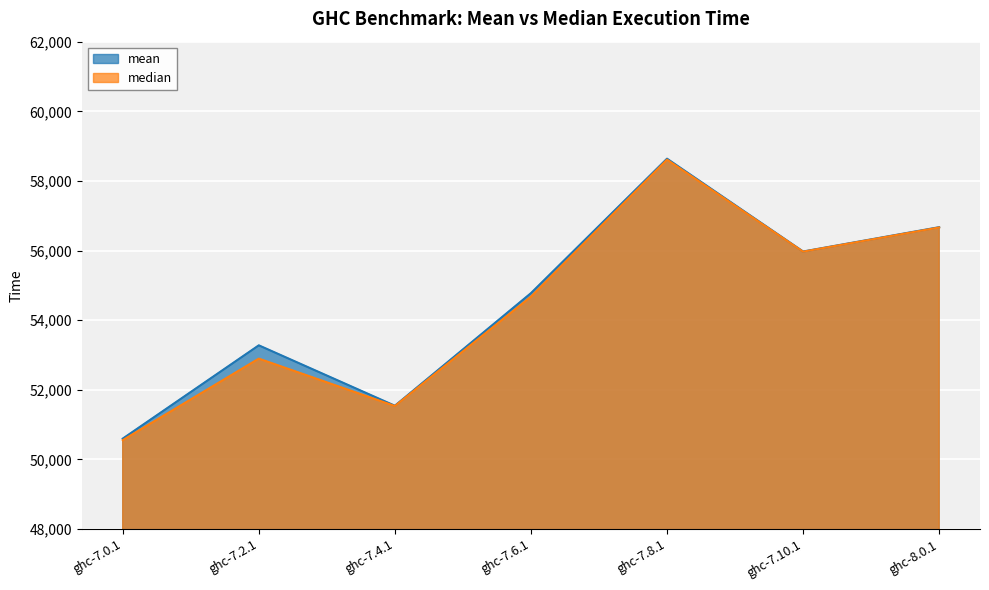

What is the difference between the median values at ghc-7.4.1 and ghc-7.8.1?

7076.5